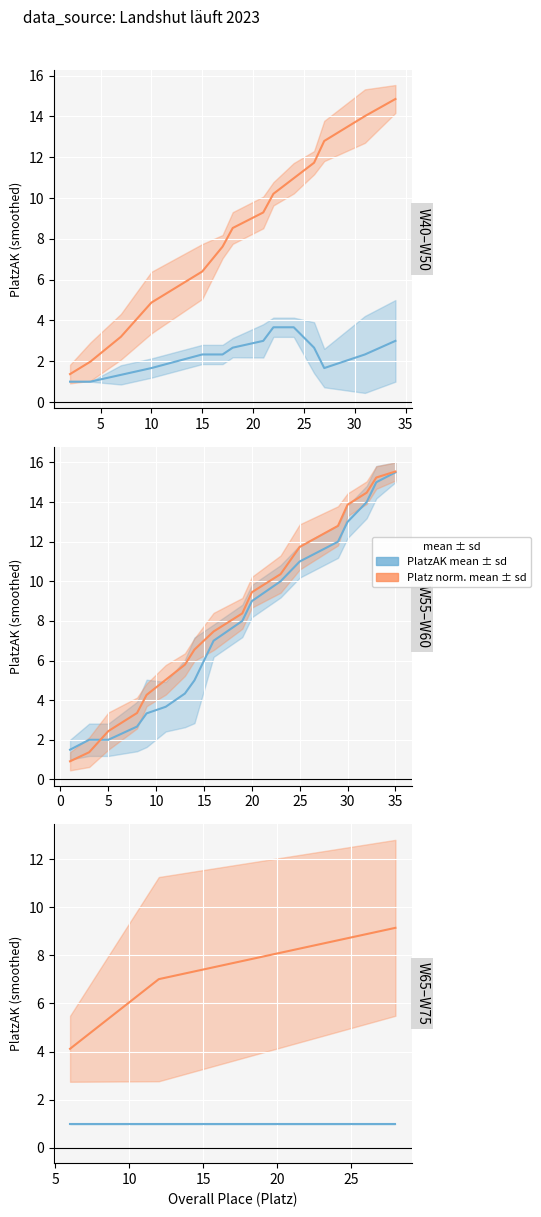

The PlatzAK (age-group rank) series shows 1.0 at 10. True or false?

True